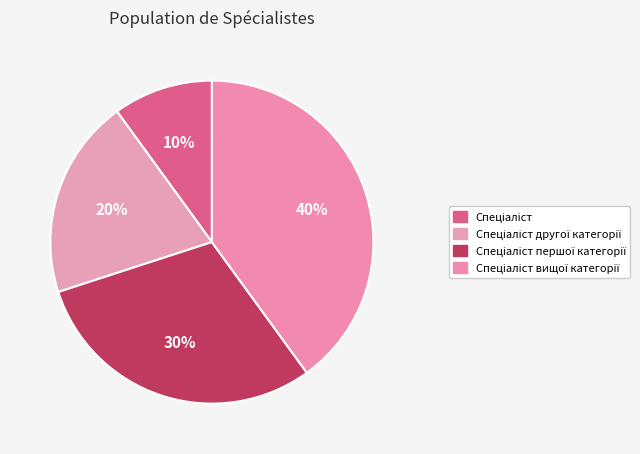

To the nearest percent, what portion does Спеціаліст першої категорії represent?

30%